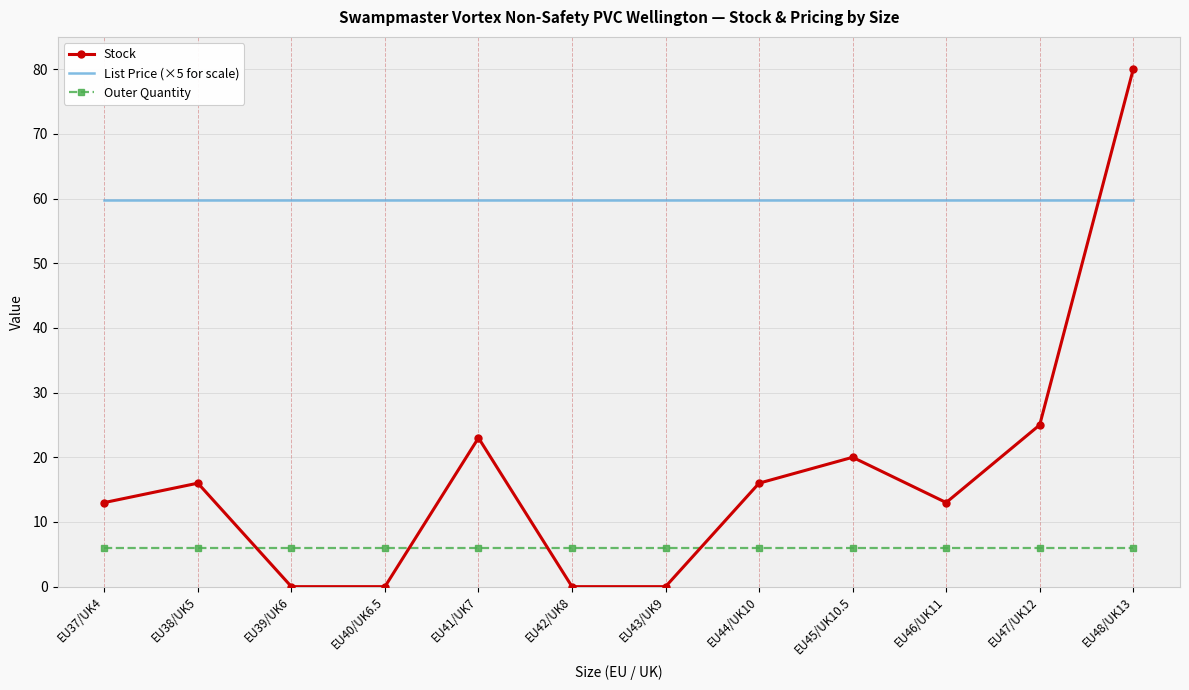

What position from the left is EU42/UK8?

6